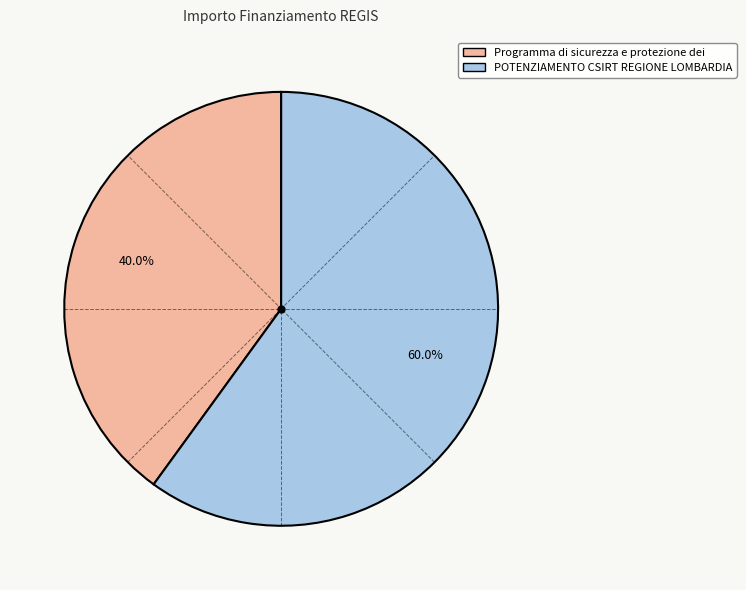

True or false: POTENZIAMENTO CSIRT REGIONE LOMBARDIA accounts for 60% of the total.

True